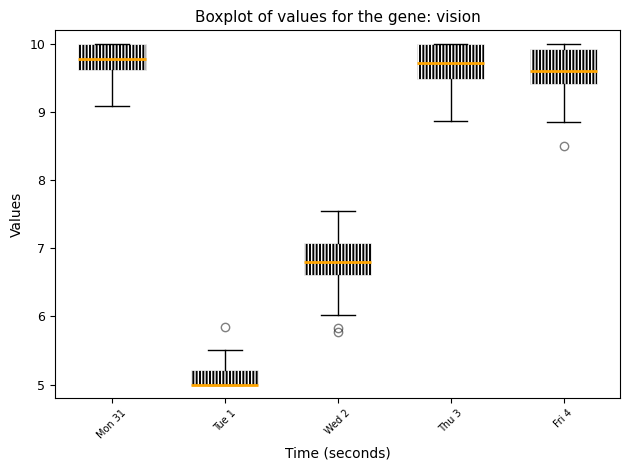

Reading left to right, read every box against the y-axis: the position of its median line, the range the box covers, and the ends of its whiskers. The values are not printed on the chart, so give them approximately, as read against the axis.

Mon 31: median 9.8, box 9.6 to 10.0, whiskers 9.1 to 10.0
Tue 1: median 5.0 (drawn on the box's lower edge), box 5.0 to 5.2, whiskers 5.0 to 5.5
Wed 2: median 6.8, box 6.6 to 7.1, whiskers 6.0 to 7.5
Thu 3: median 9.7, box 9.5 to 10.0, whiskers 8.9 to 10.0
Fri 4: median 9.6, box 9.4 to 9.9, whiskers 8.9 to 10.0